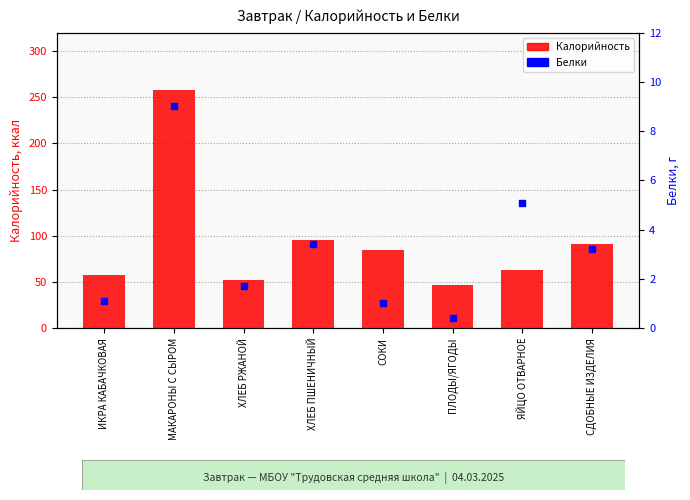

What is the total value across all series at ХЛЕБ РЖАНОЙ?

53.5